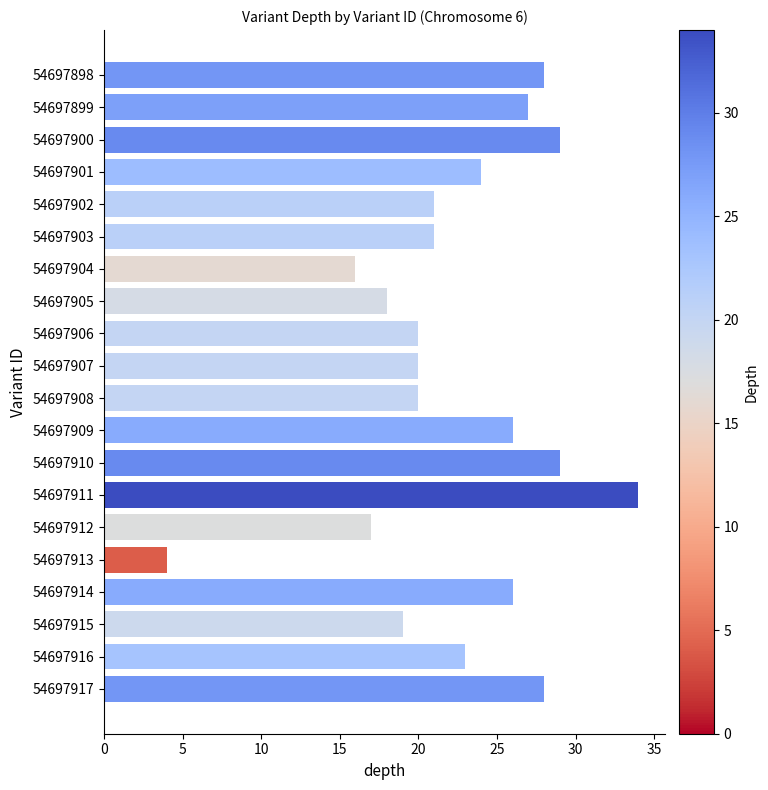

What is the difference between the second highest and second lowest values?

13